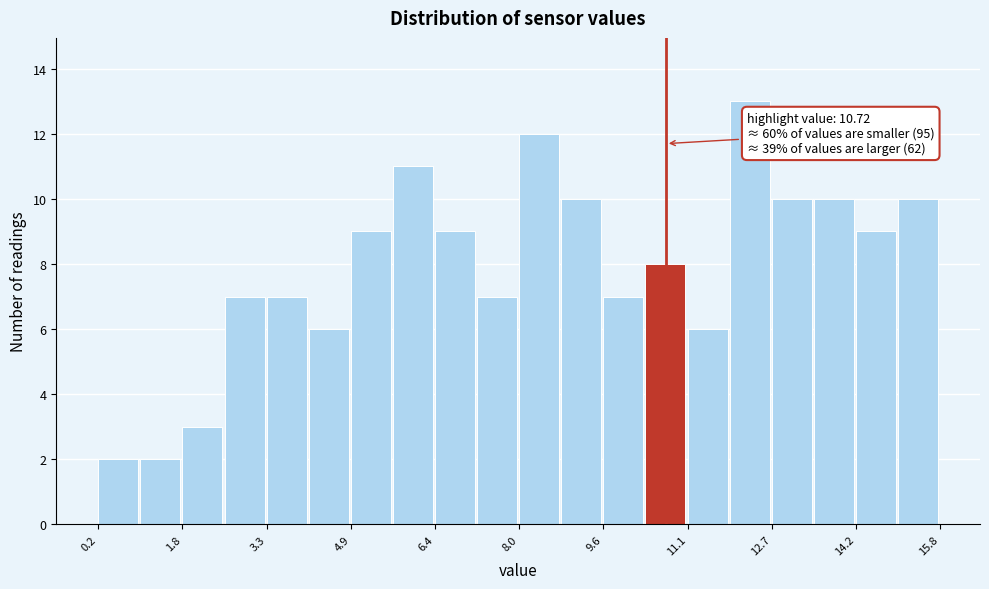

Around what value on the x-axis is the tallest bar? Give the approximate position of its centre, as read against the axis.

12.2